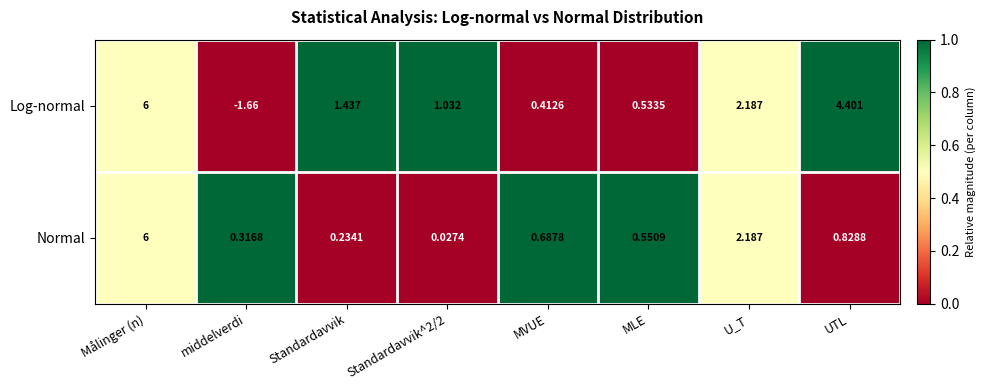

How many data points in Log-normal are less than 1?

3